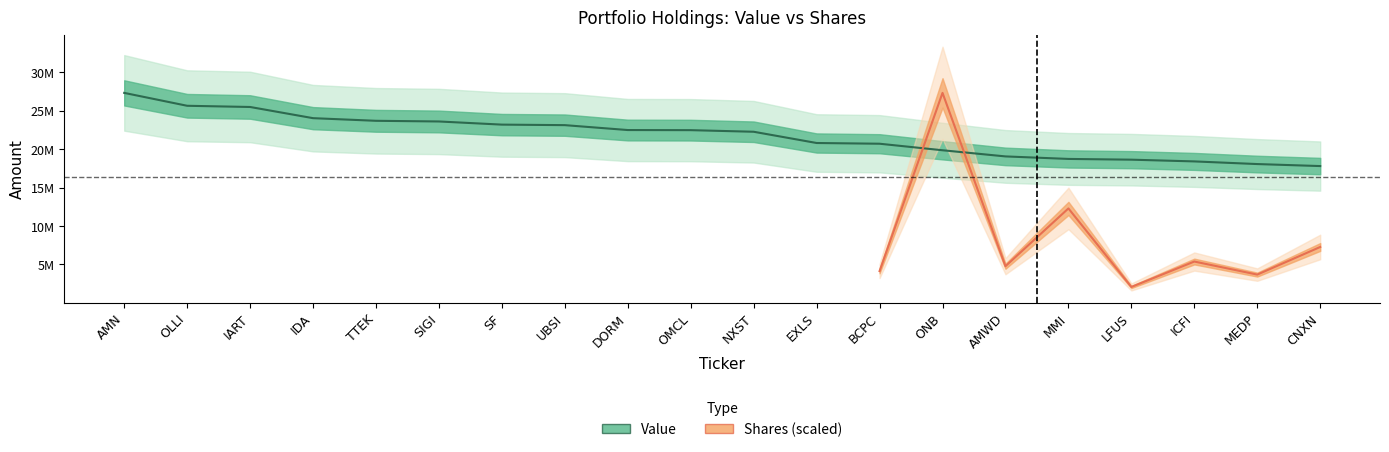

Reading right to left, extract all data points from this chart.

17797000	18058000	18403000	18629000	18726000	19053000	19854000	20704000	20798000	22262000	22470000	22484000	23122000	23190000	23600000	23687000	24030000	25485000	25642000	27319000